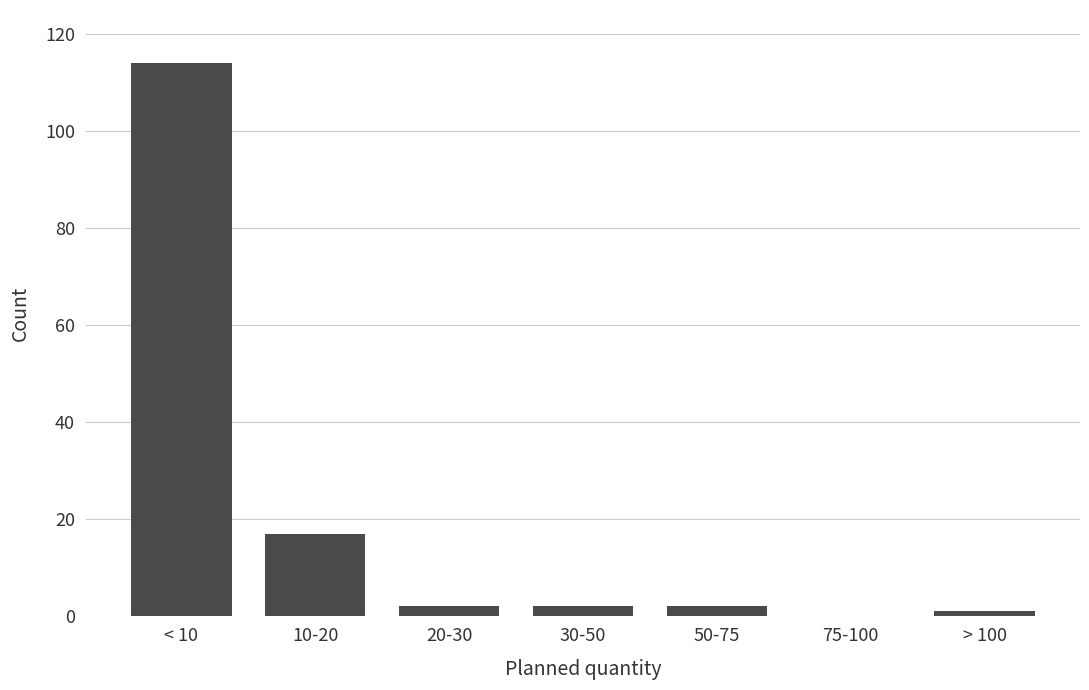

Reading left to right, extract all data points from this chart.

< 10=114	10-20=17	20-30=2	30-50=2	50-75=2	75-100=0	> 100=1